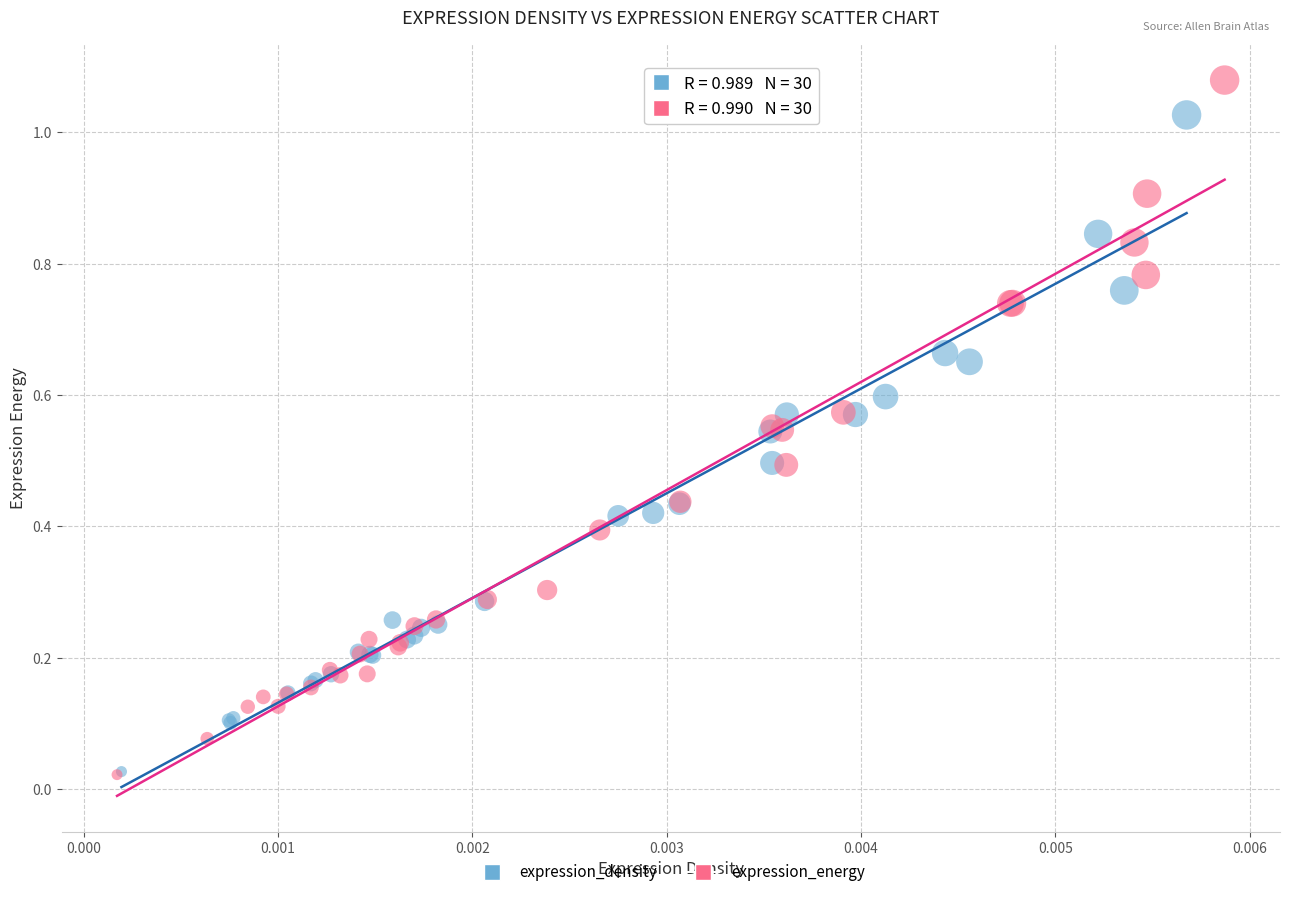

Which series contains the highest Y value?

expression_energy